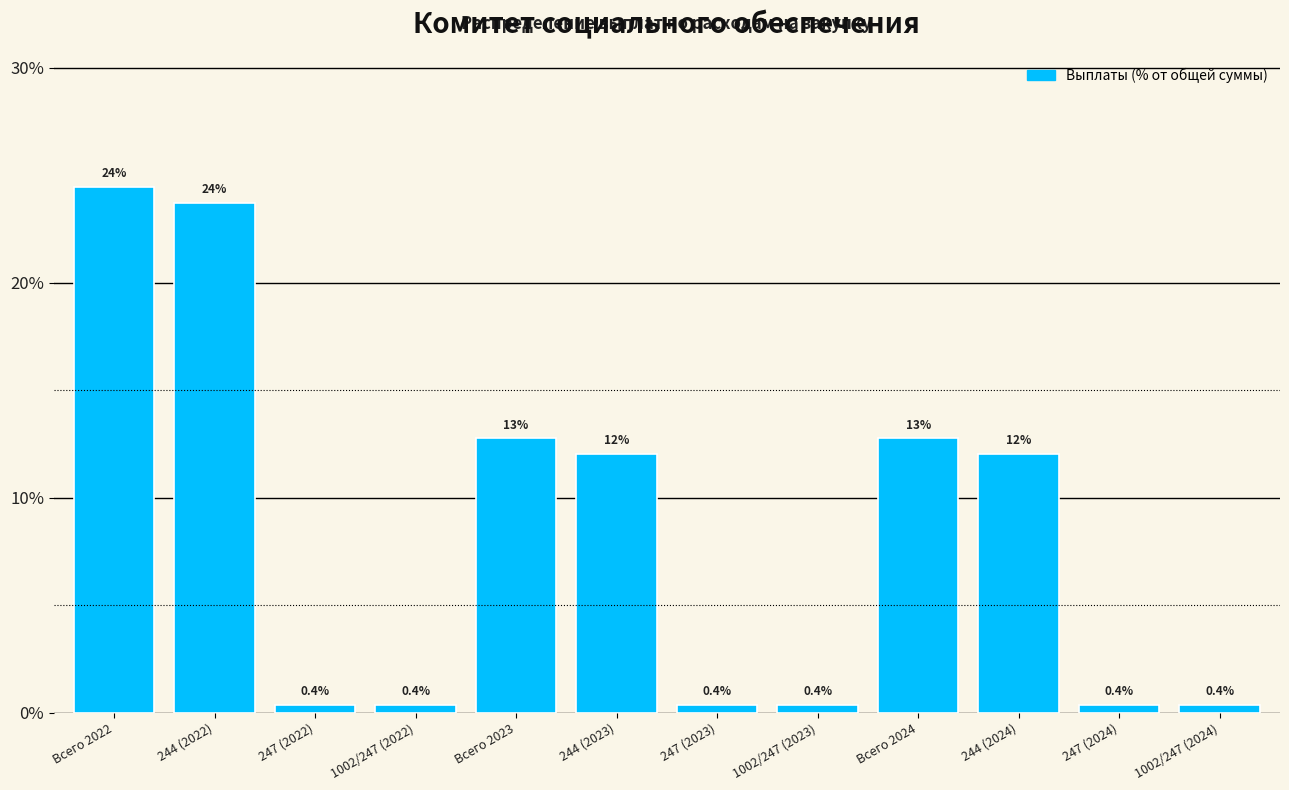

Reading left to right, what are all the values shown in this chart?

Всего 2022=24.5	244 (2022)=23.7	247 (2022)=0.4	1002/247 (2022)=0.4	Всего 2023=12.8	244 (2023)=12.0	247 (2023)=0.4	1002/247 (2023)=0.4	Всего 2024=12.8	244 (2024)=12.0	247 (2024)=0.4	1002/247 (2024)=0.4